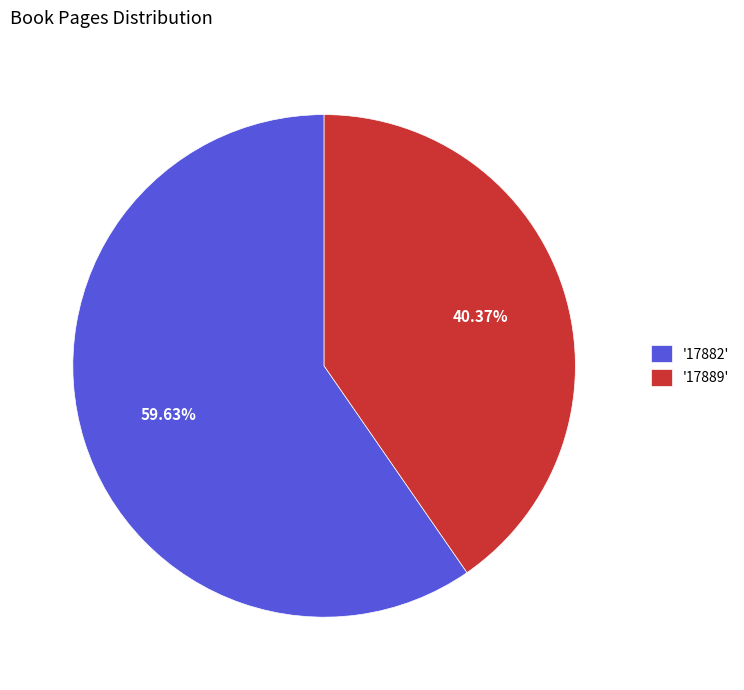

What is the majority slice?

'17882'